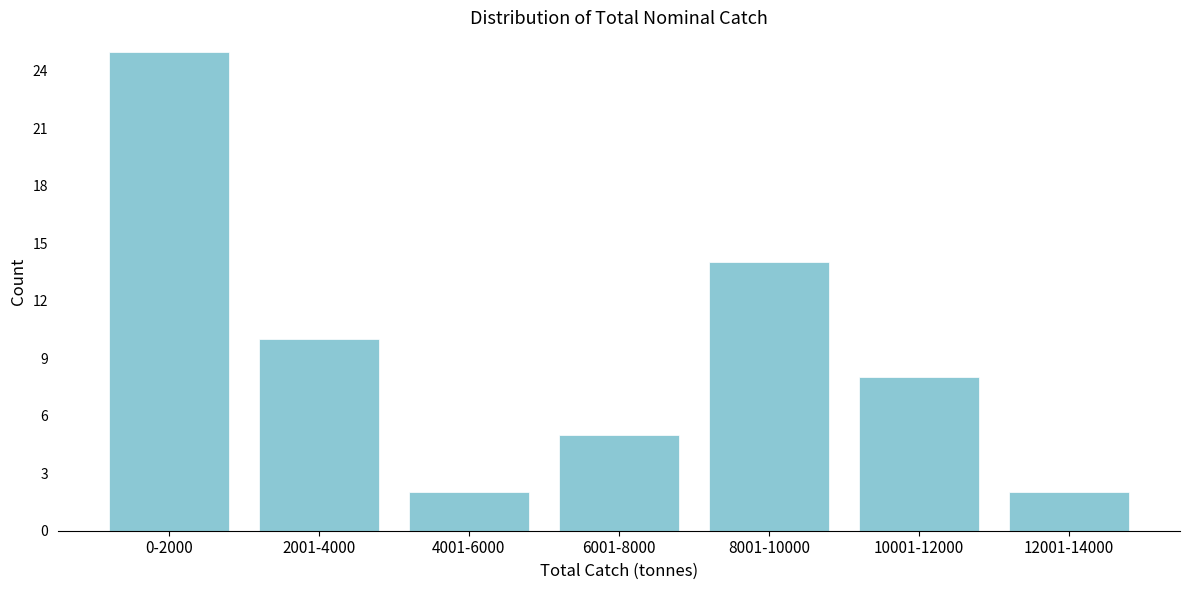

Reading right to left, list all the values displayed in this chart.

2	8	14	5	2	10	25